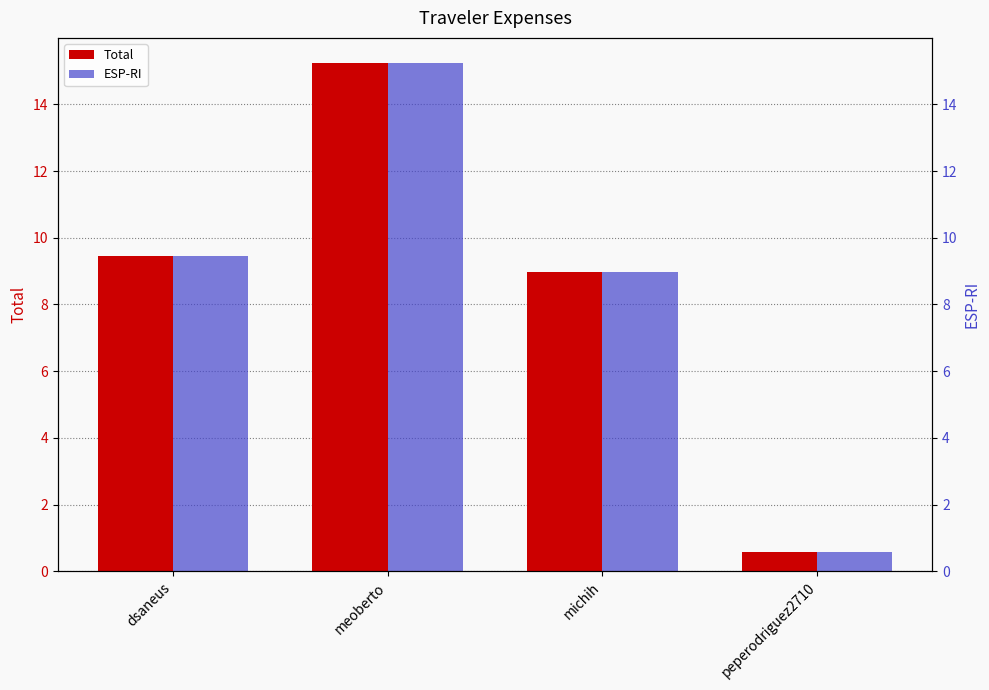

What position from the left is meoberto?

2